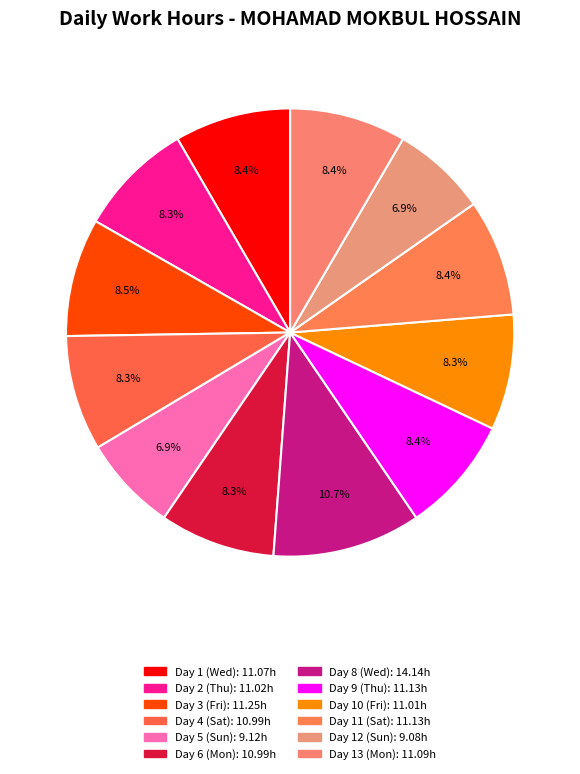

Is Day 4 (Sat) the majority of the pie?

No